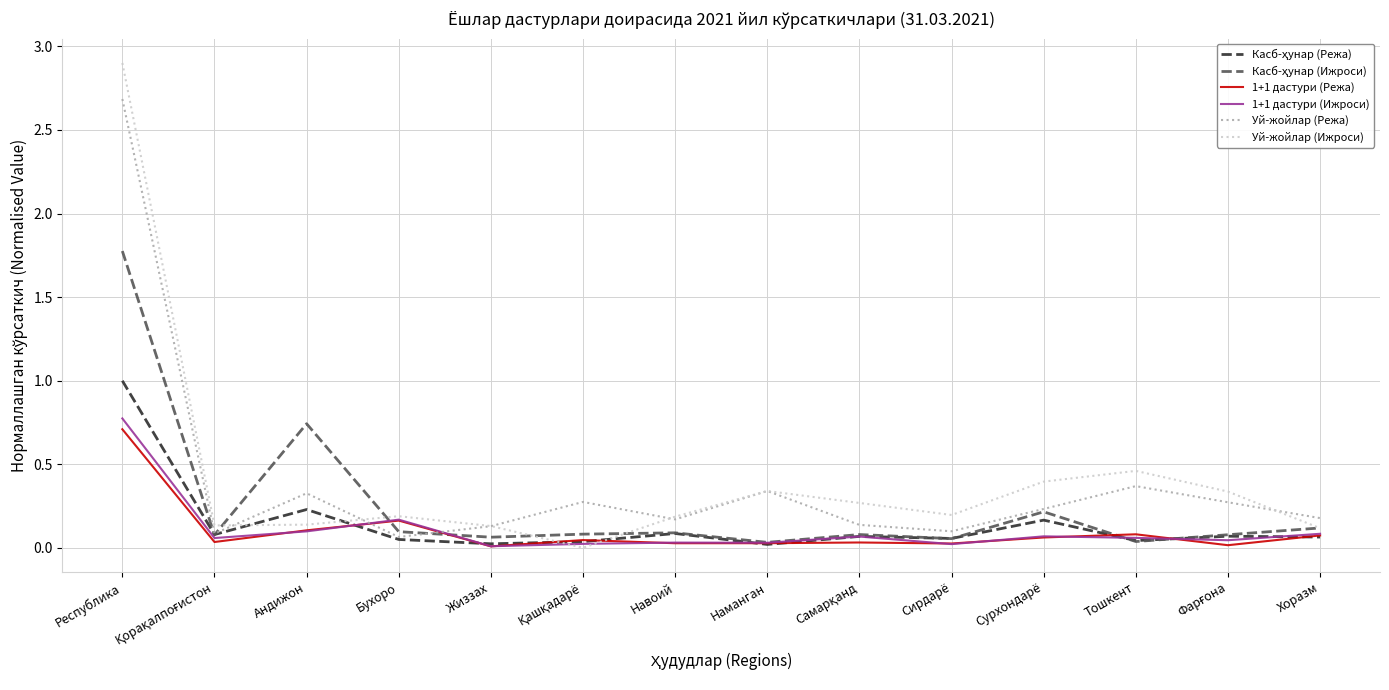

What is the highest value of the Уй-жойлар (Режа) series?

2.7